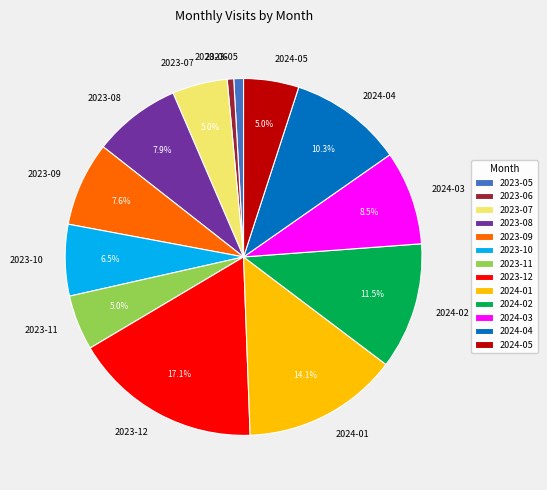

Do 2023-12 and 2023-06 together represent more than half of the pie?

No